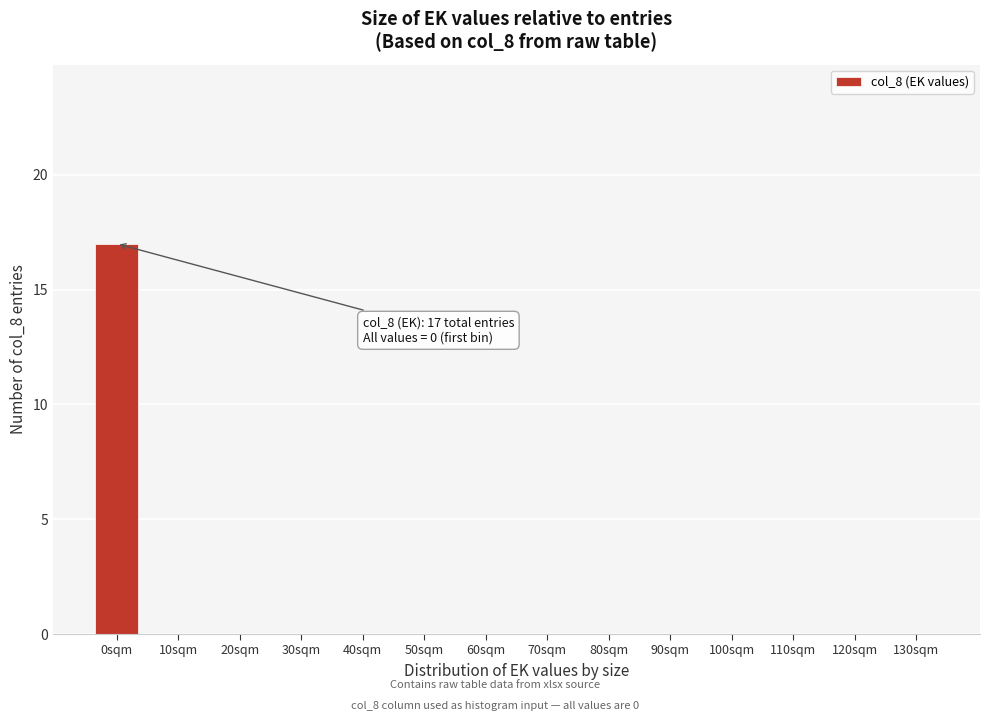

Reading left to right, what are all the values shown in this chart?

0sqm=17	10sqm=0	20sqm=0	30sqm=0	40sqm=0	50sqm=0	60sqm=0	70sqm=0	80sqm=0	90sqm=0	100sqm=0	110sqm=0	120sqm=0	130sqm=0